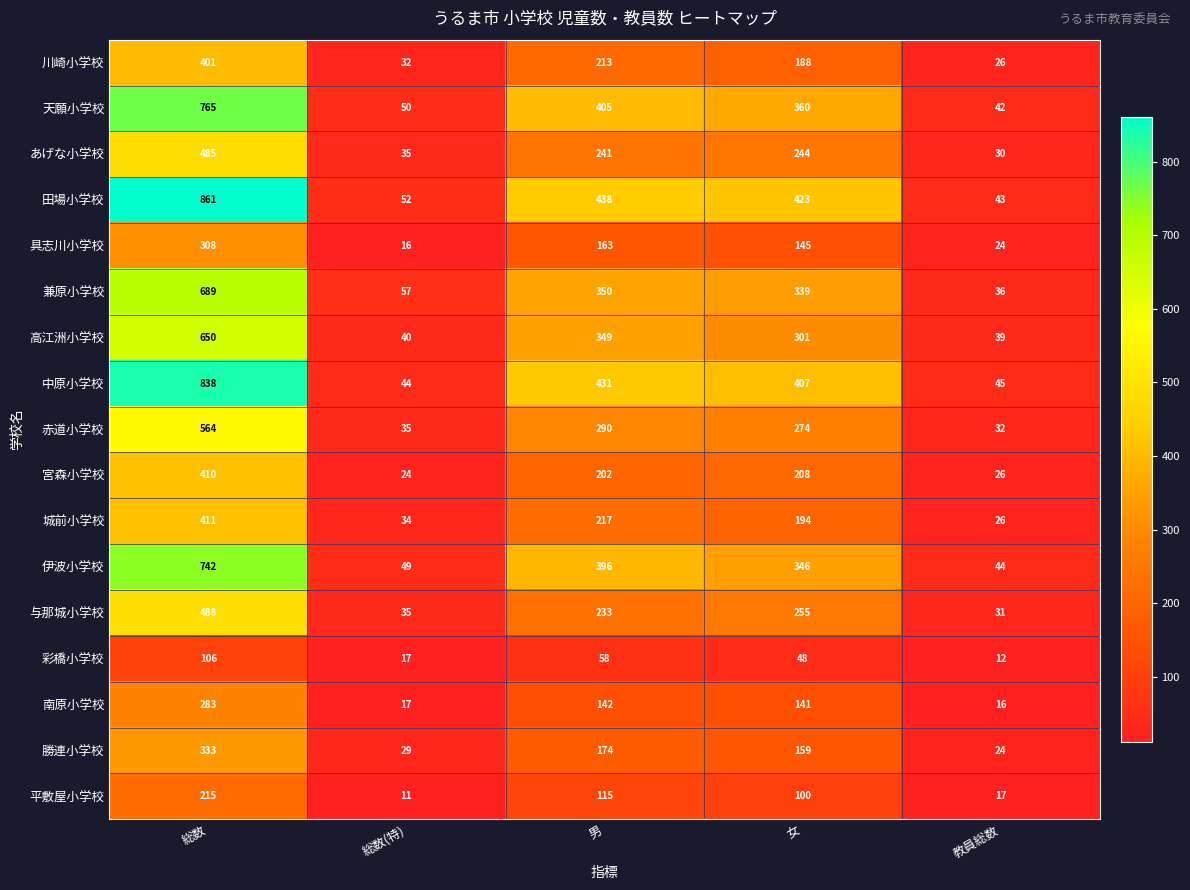

What is the average value of the 南原小学校 series?

120